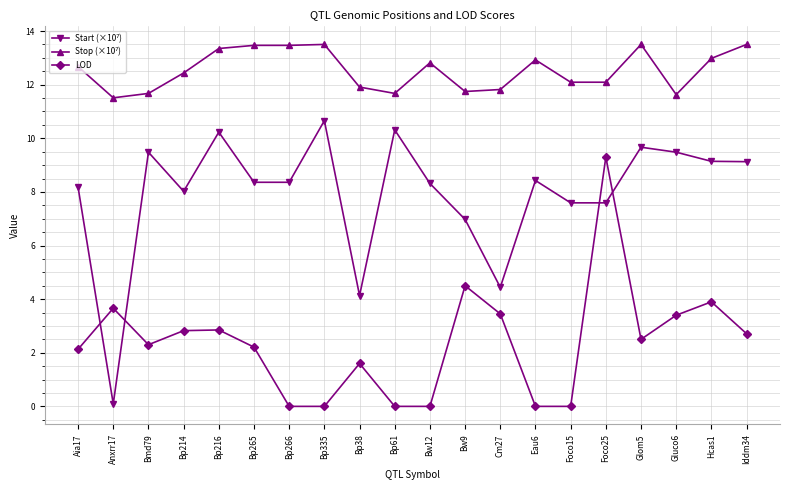

What is the sum of all LOD values?

47.3